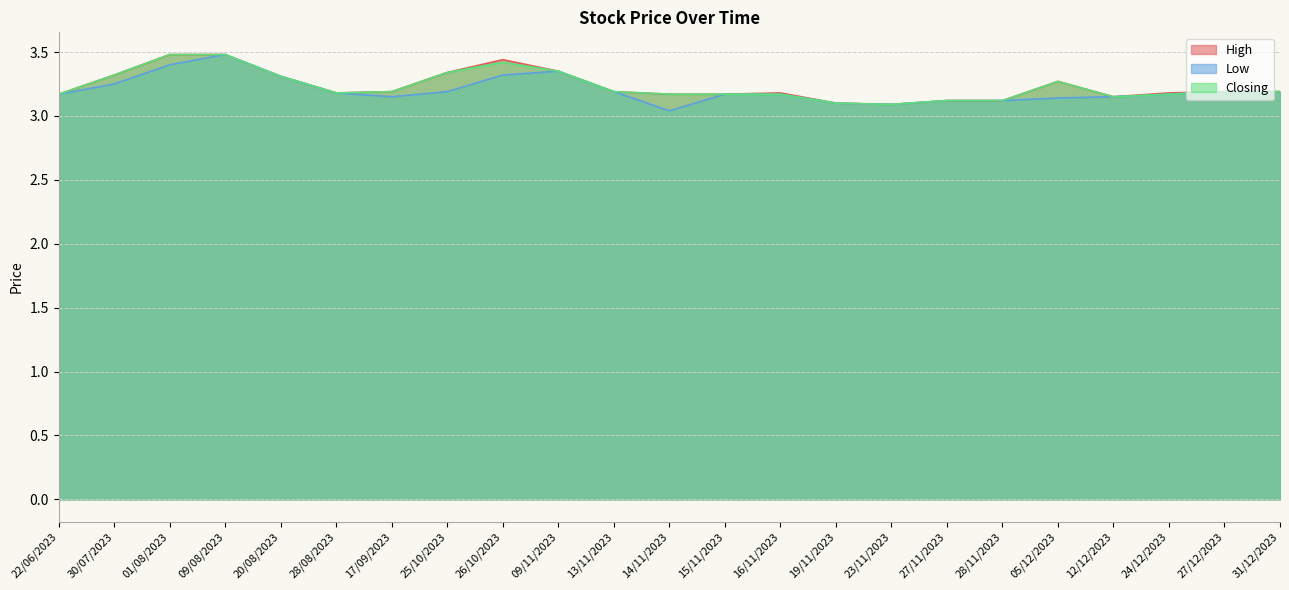

How many interior local valleys does the Closing series have?

3